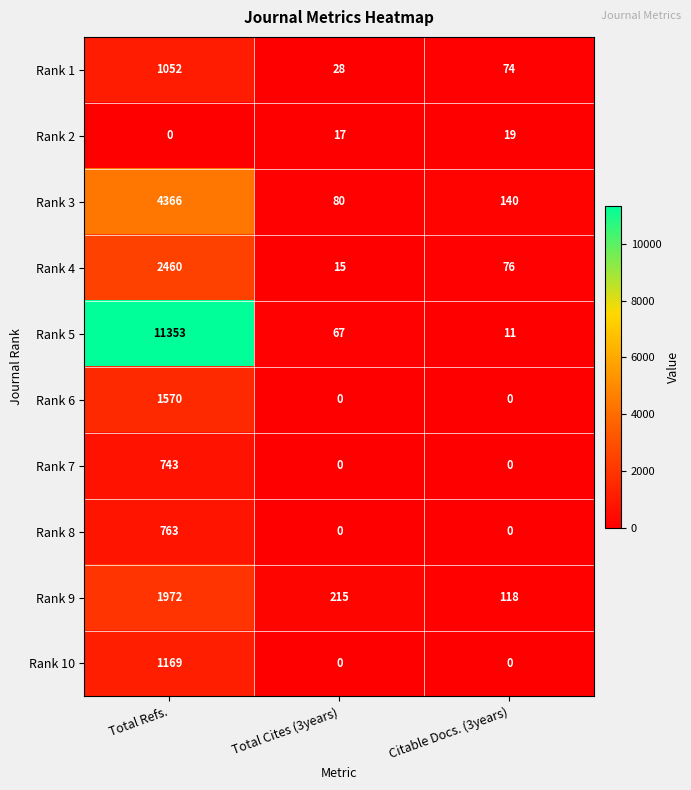

Reading left to right, list all the values displayed in this chart.

Rank 1: Total Refs.=1052	Total Cites (3years)=28	Citable Docs. (3years)=74
Rank 2: Total Refs.=0	Total Cites (3years)=17	Citable Docs. (3years)=19
Rank 3: Total Refs.=4366	Total Cites (3years)=80	Citable Docs. (3years)=140
Rank 4: Total Refs.=2460	Total Cites (3years)=15	Citable Docs. (3years)=76
Rank 5: Total Refs.=11353	Total Cites (3years)=67	Citable Docs. (3years)=11
Rank 6: Total Refs.=1570	Total Cites (3years)=0	Citable Docs. (3years)=0
Rank 7: Total Refs.=743	Total Cites (3years)=0	Citable Docs. (3years)=0
Rank 8: Total Refs.=763	Total Cites (3years)=0	Citable Docs. (3years)=0
Rank 9: Total Refs.=1972	Total Cites (3years)=215	Citable Docs. (3years)=118
Rank 10: Total Refs.=1169	Total Cites (3years)=0	Citable Docs. (3years)=0